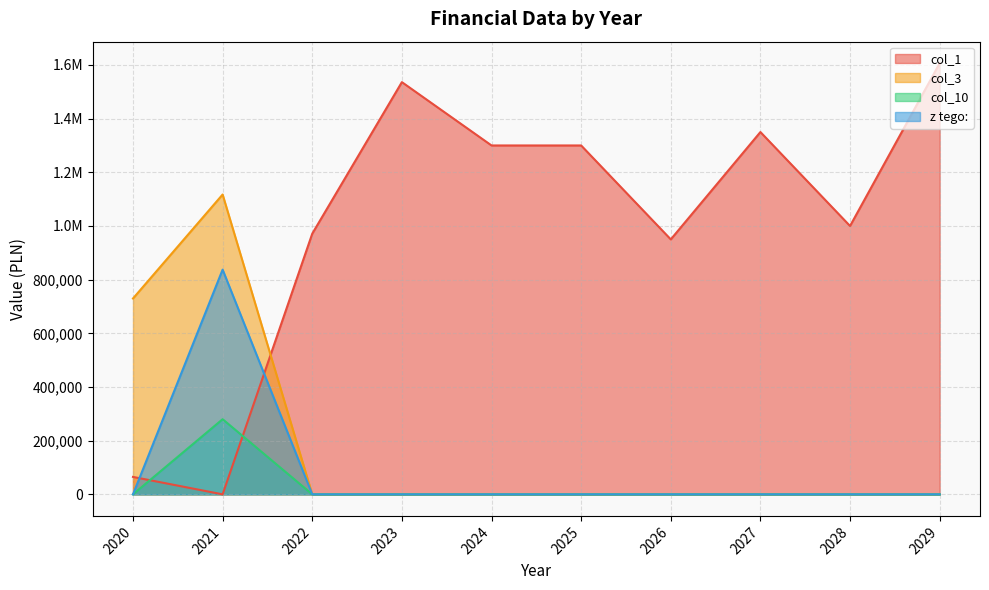

Rank the categories by col_10 value from lowest to highest.

2020, 2022, 2023, 2024, 2025, 2026, 2027, 2028, 2029, 2021